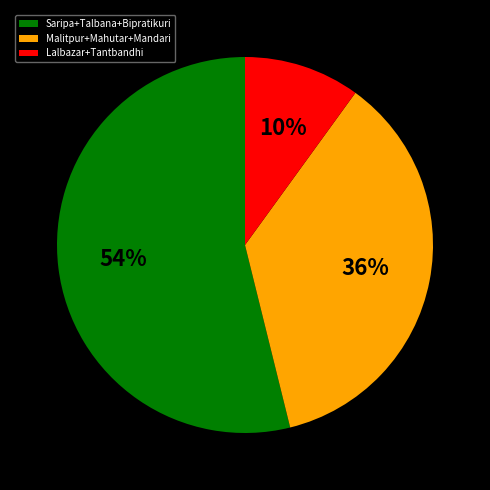

Approximately how many times larger is the value at Malitpur+Mahutar+Mandari compared to Lalbazar+Tantbandhi?

3.6